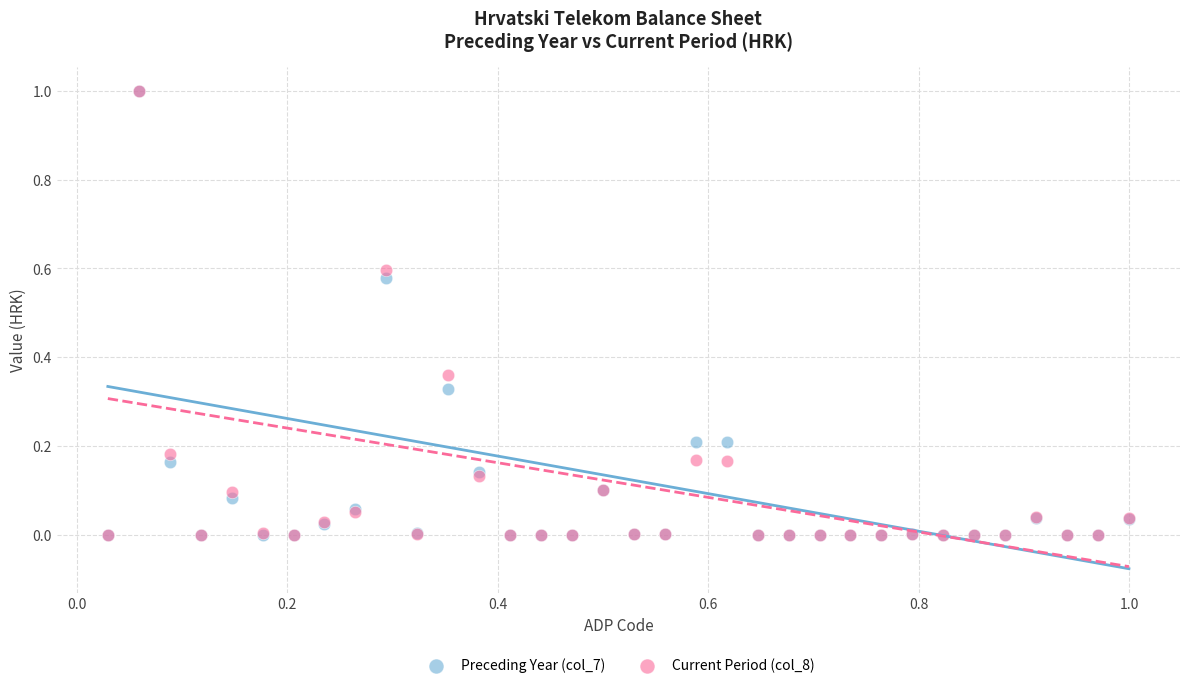

What are all the series names shown in the legend?

Preceding Year (col_7), Current Period (col_8)